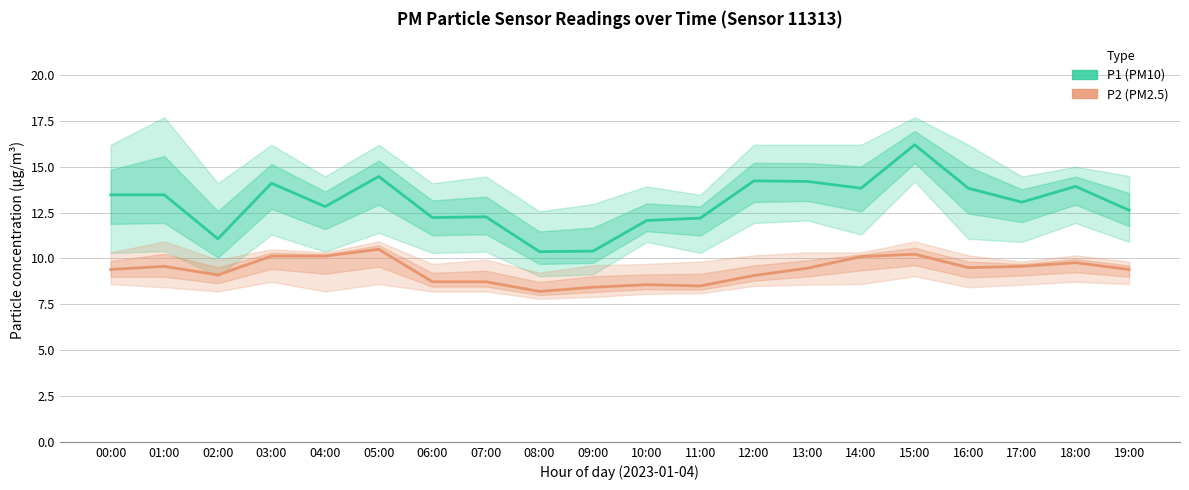

The P1 (PM10) series shows 12.8 at 04:00. True or false?

True